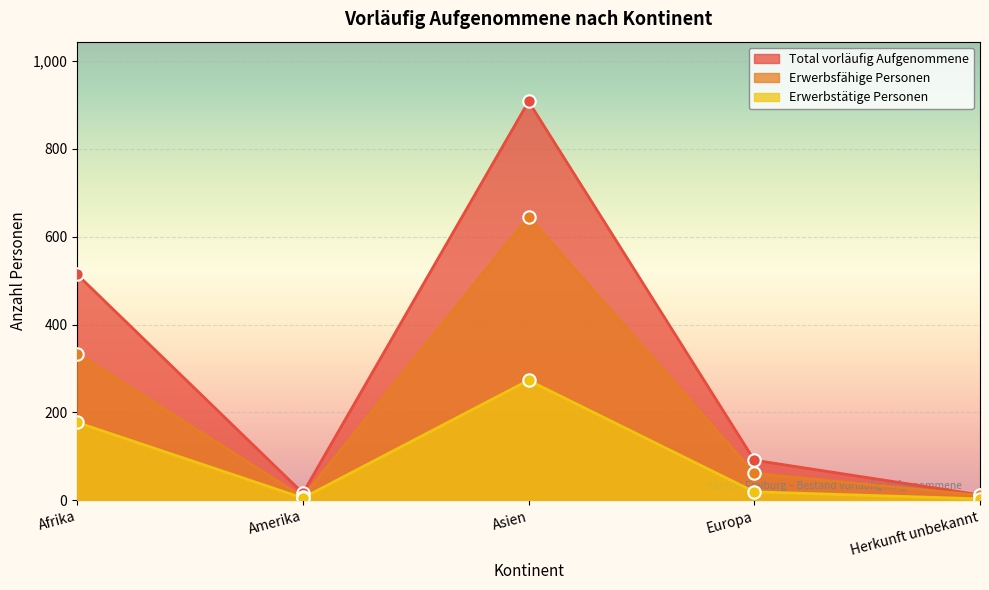

At which category is the sum across all series the highest?

Asien